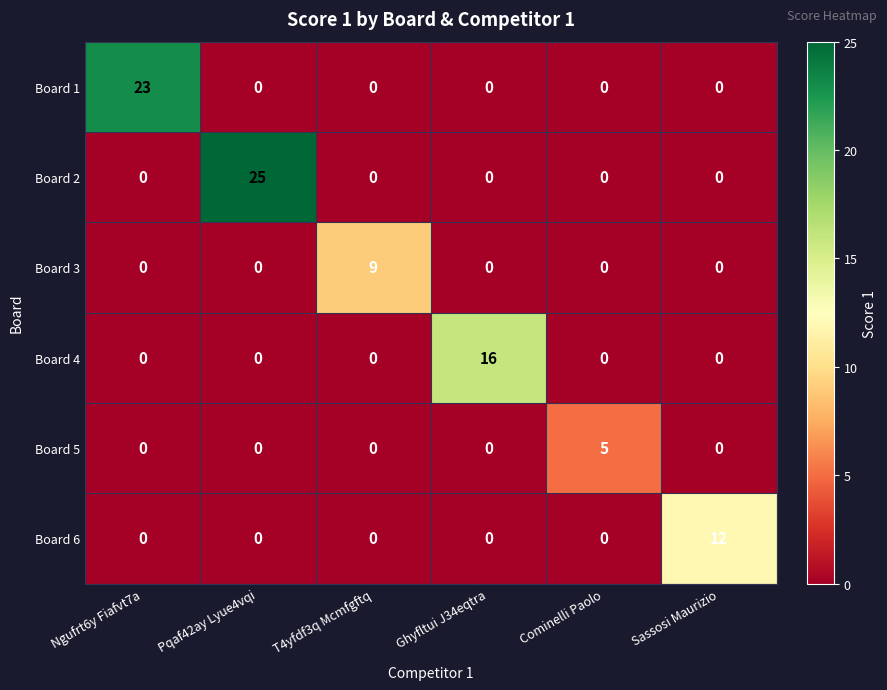

Is it true that Board 2 equals 0 at T4yfdf3q Mcmfgftq?

True